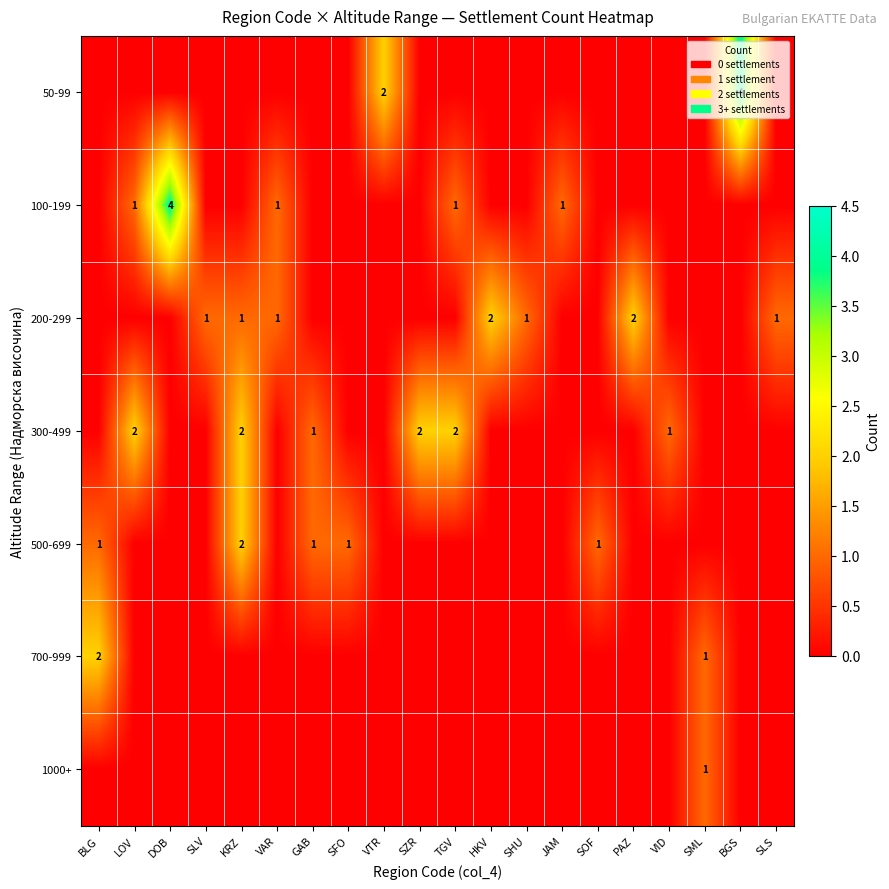

Count the number of categories in the chart.

20